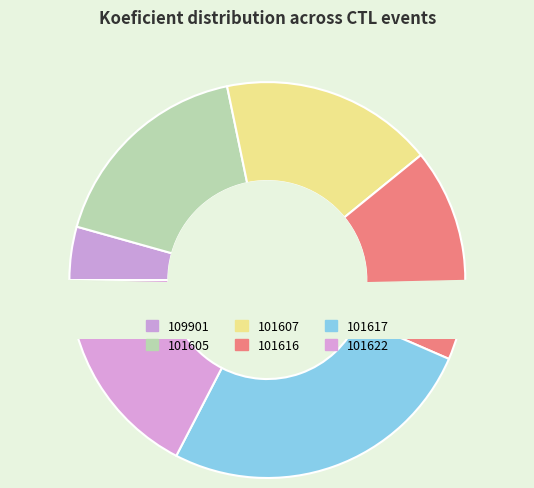

Rank the categories by value from lowest to highest.

109901, 101605, 101607, 101616, 101622, 101617